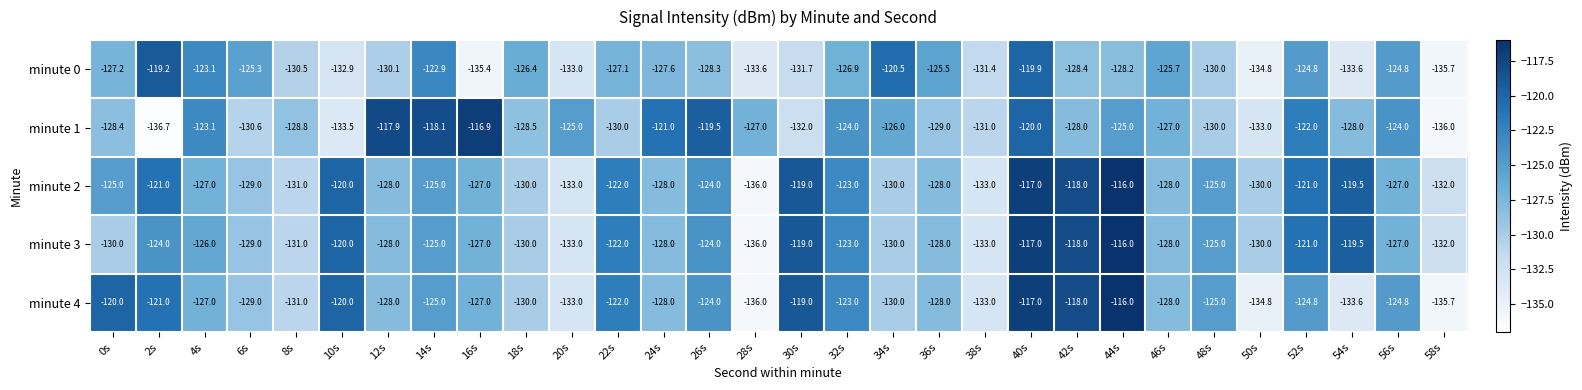

What is the total value across all series at 38s?

-661.4